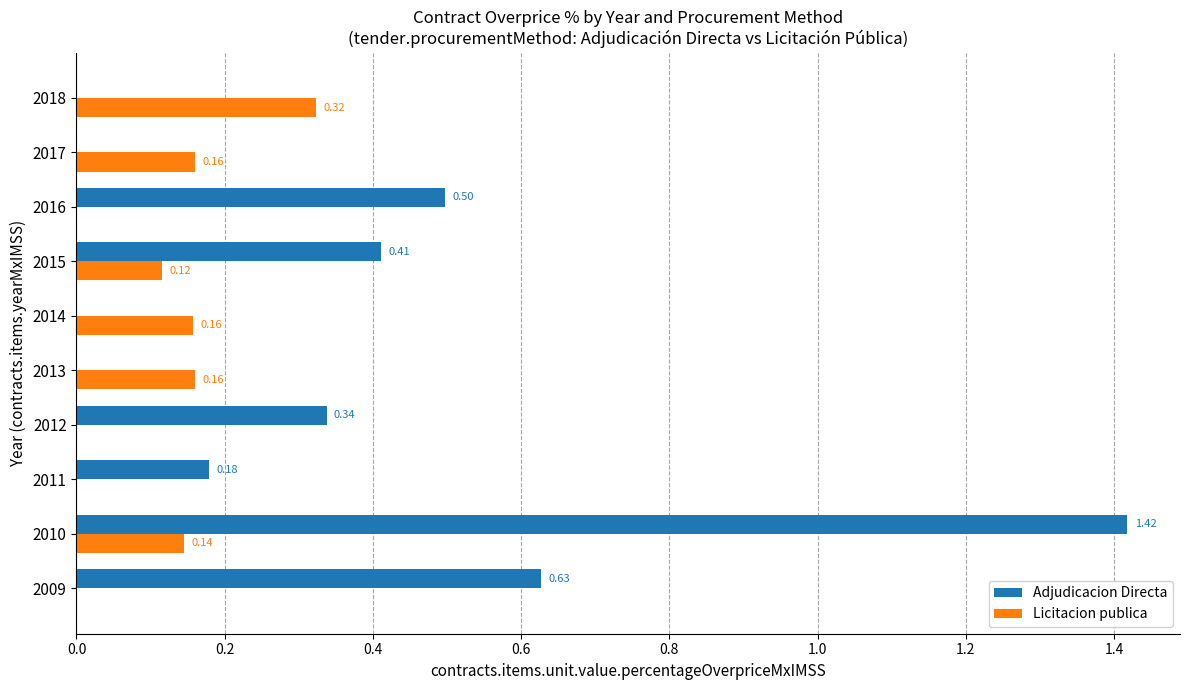

Is the value of Licitacion publica at 2010 greater than the value of Adjudicacion Directa at 2011?

No